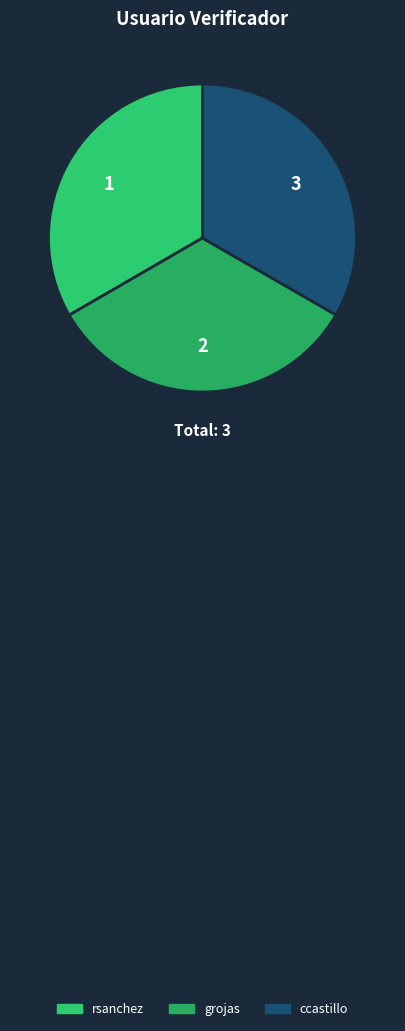

Is there any slice that represents more than half of the pie?

No